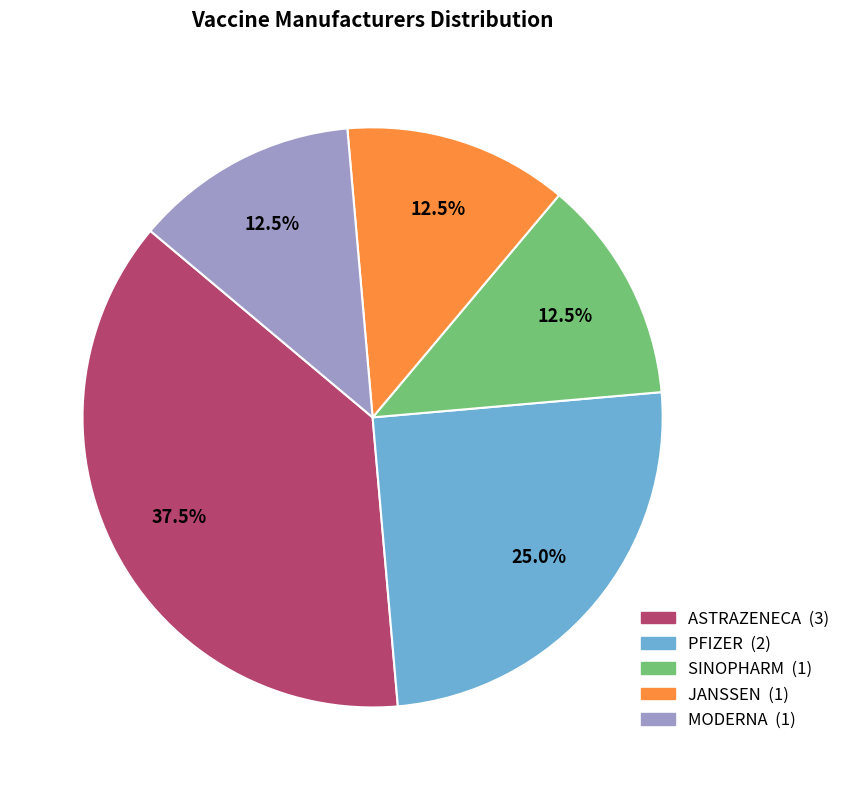

How many slices are in this pie chart?

5